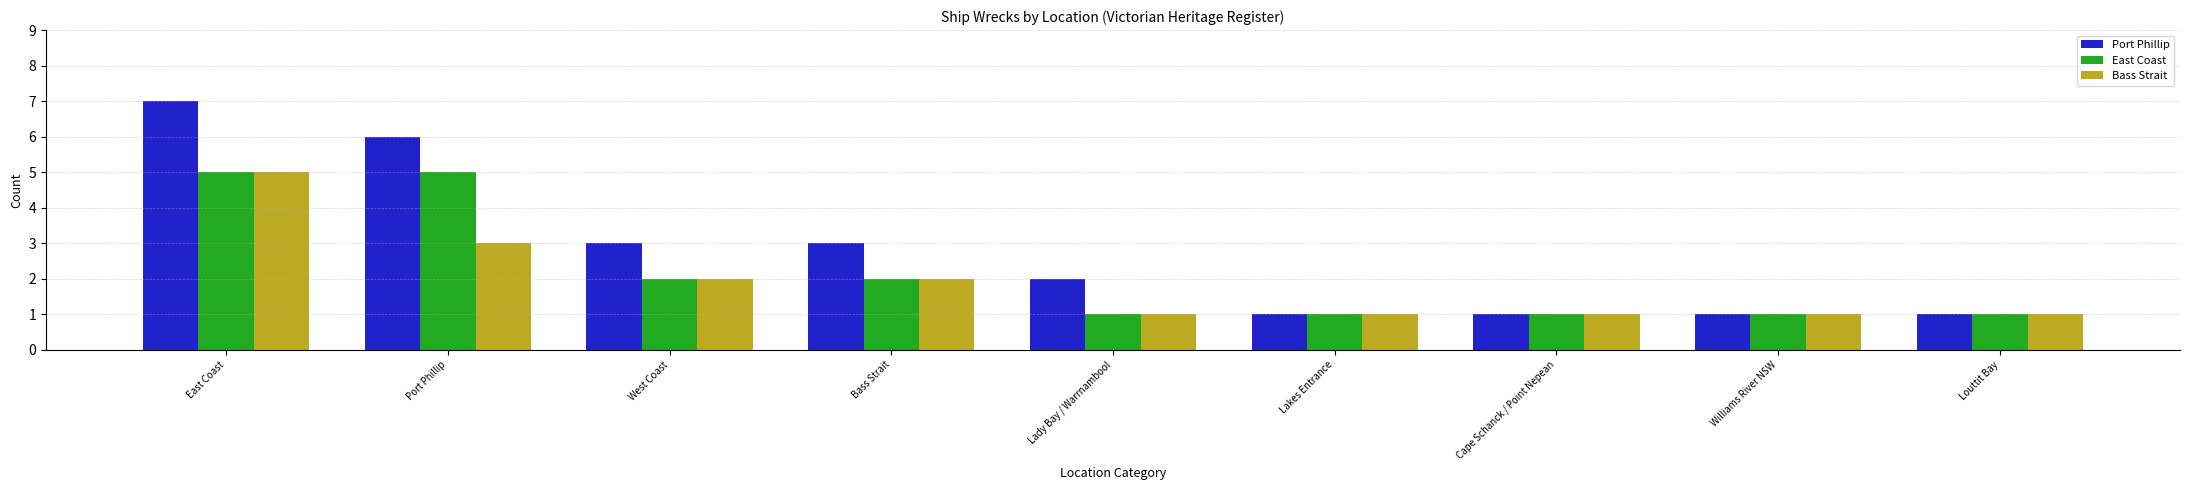

How many data points in Port Phillip are less than 2?

4